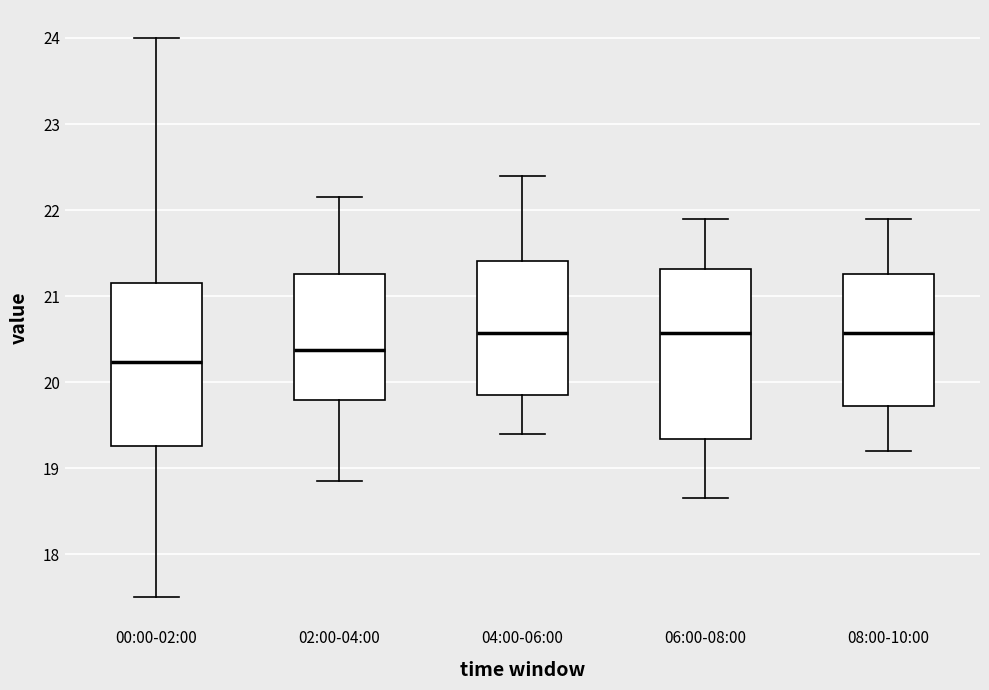

Where does the lower whisker of the box for 00:00-02:00 end on the y-axis? The values are not printed on the chart, so give them approximately, as read against the axis.

17.5